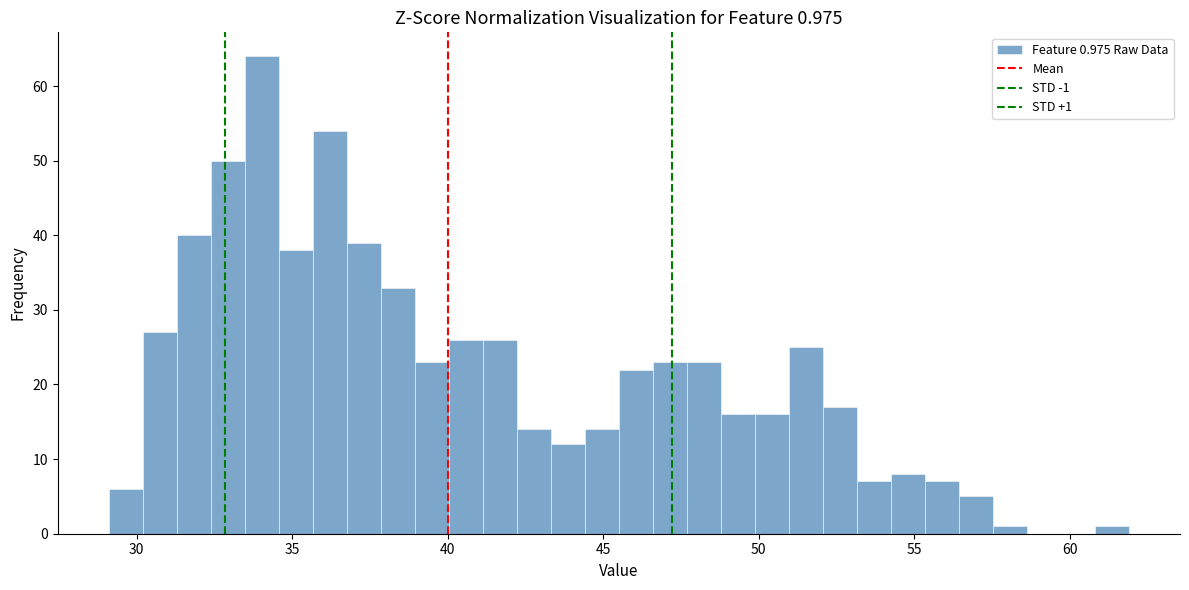

Around what value on the x-axis is the tallest bar? Give the approximate position of its centre, as read against the axis.

34.0